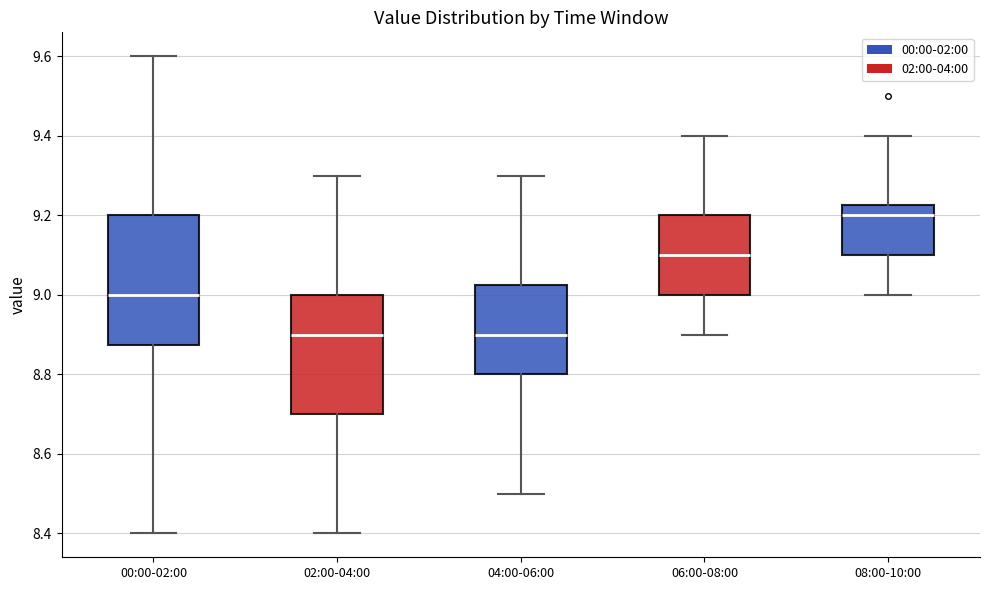

Which box's median line is the highest?

08:00-10:00